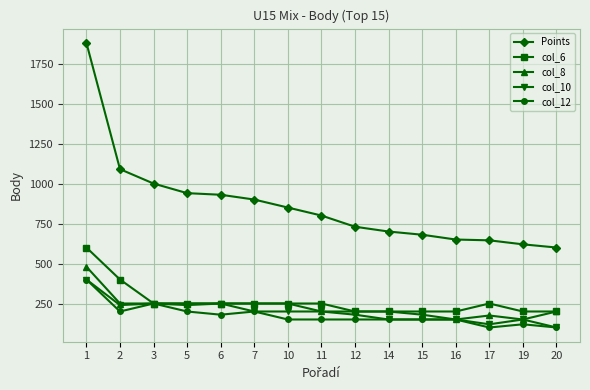

How many distinct data groups are displayed?

5